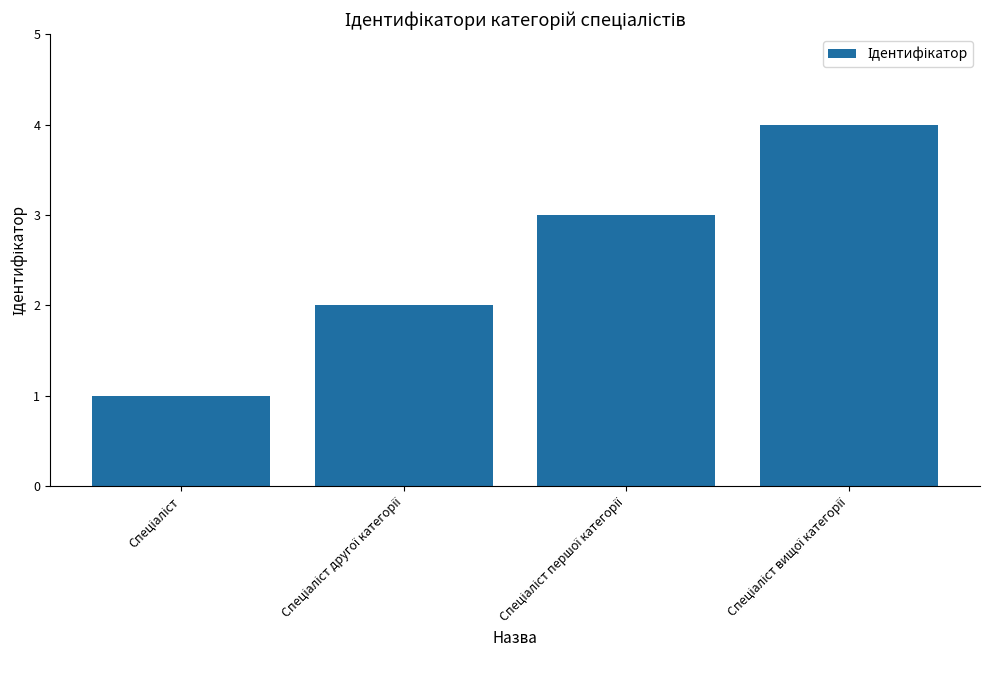

Does the chart contain any negative values?

No